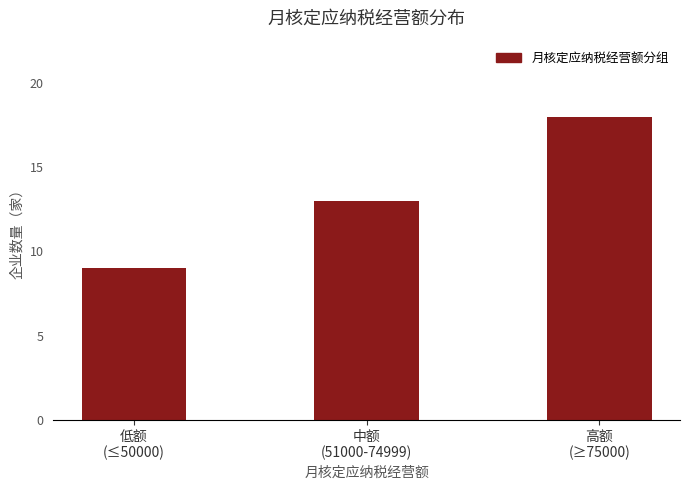

Reading right to left, what are all the values shown in this chart?

18	13	9